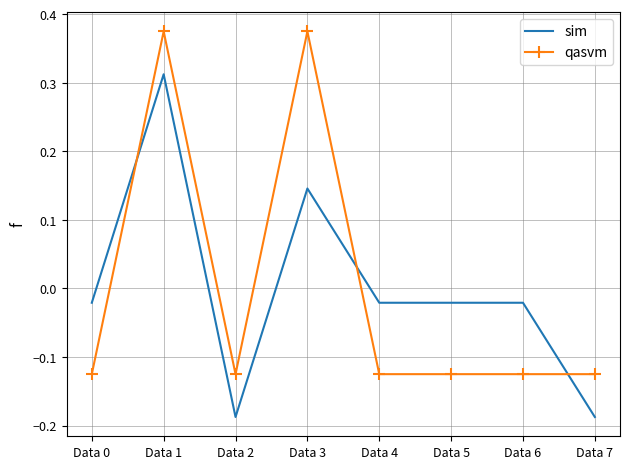

At which category is the sum across all series the highest?

Data 1